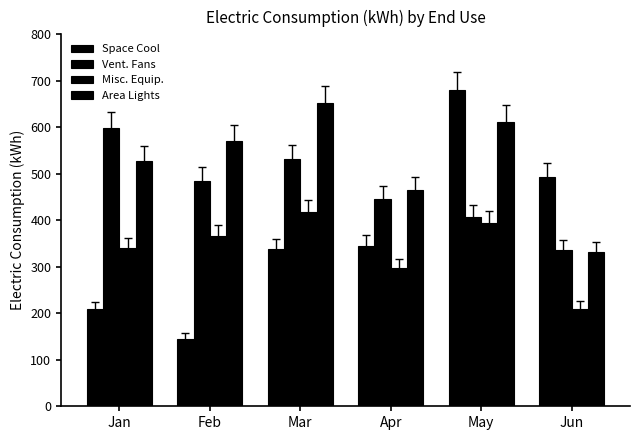

The value of Misc. Equip. at Mar is 635.5. True or false?

False